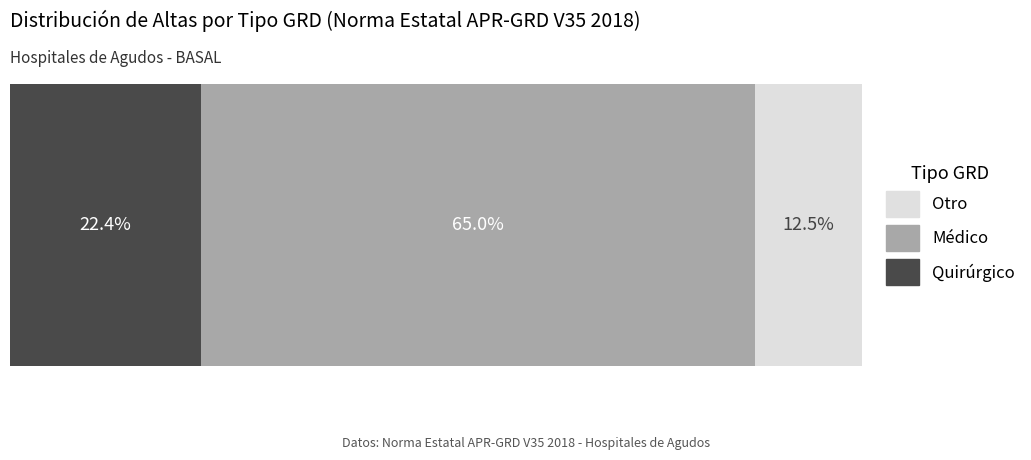

What are all the series names shown in the legend?

Otro, Médico, Quirúrgico